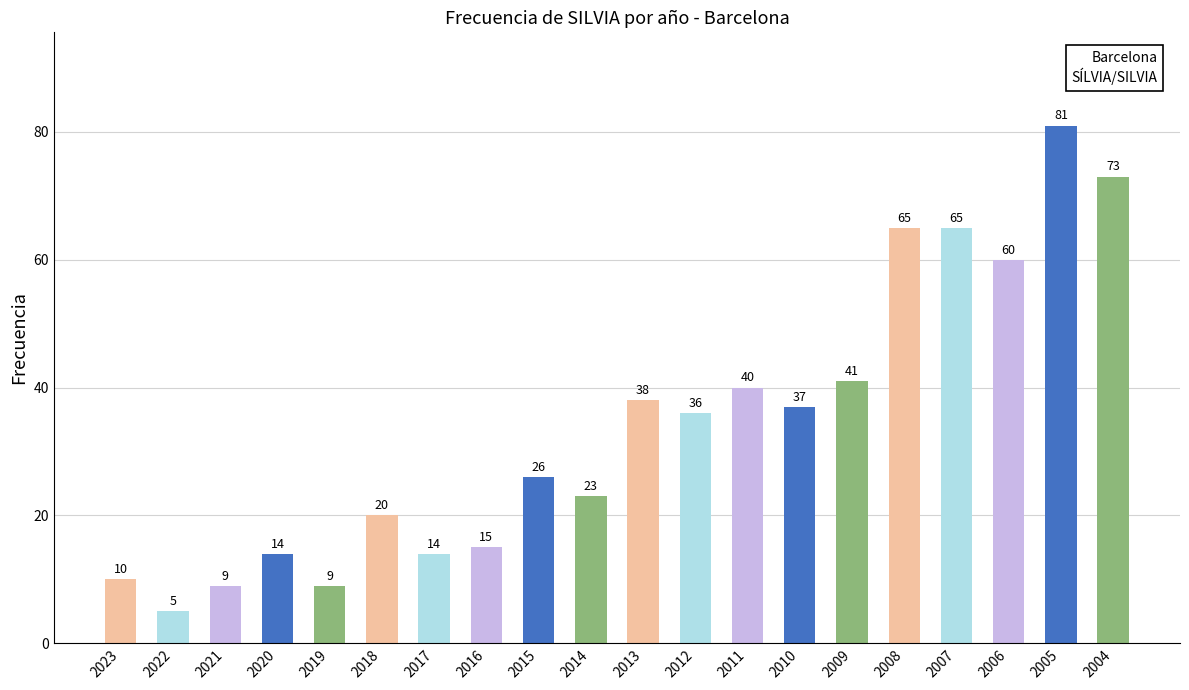

What is the greatest value displayed?

81